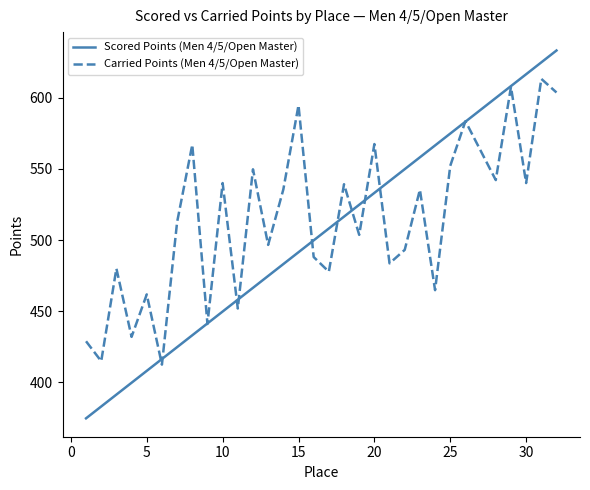

Is this an area chart (filled region under the line)?

No